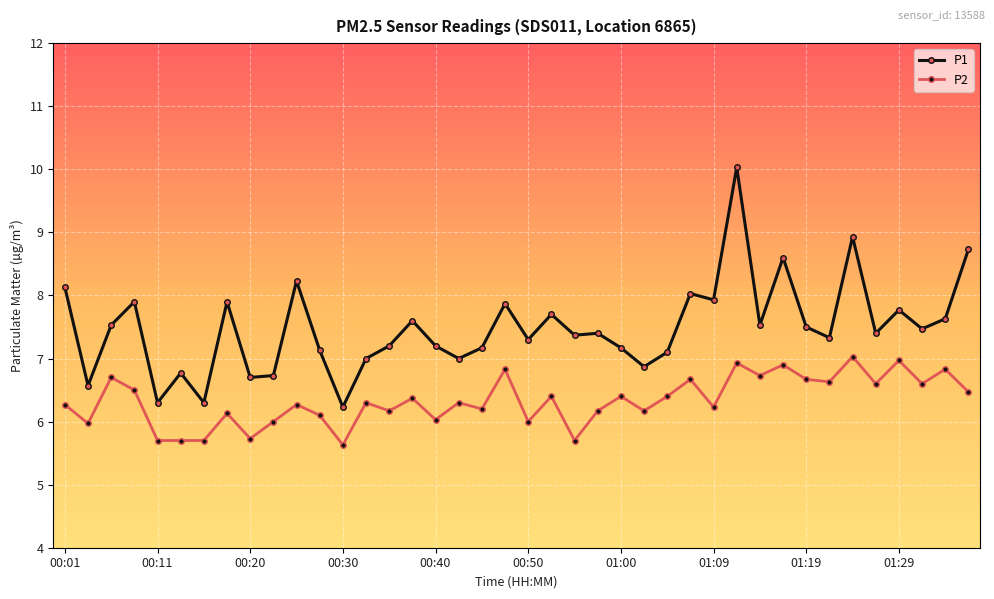

Count the number of categories in the chart.

40